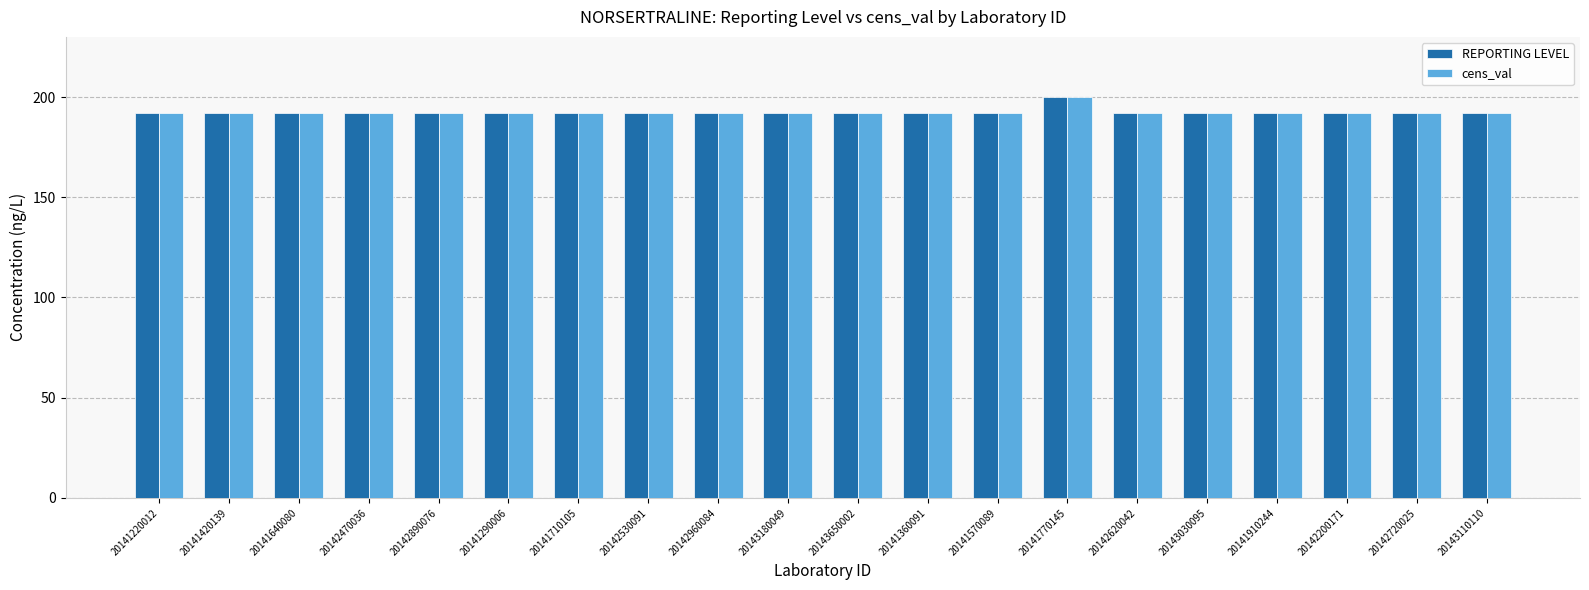

At which category is the sum across all series the highest?

20141770145